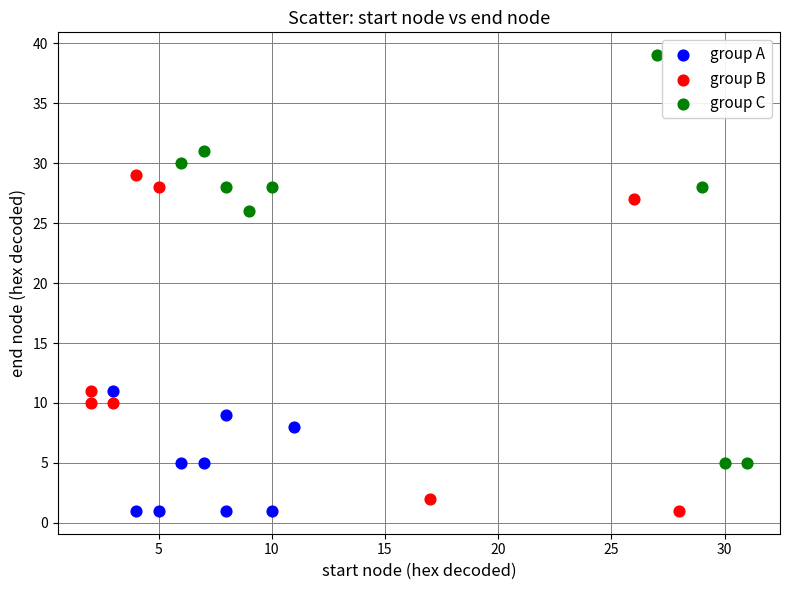

Which series contains the highest Y value?

group C